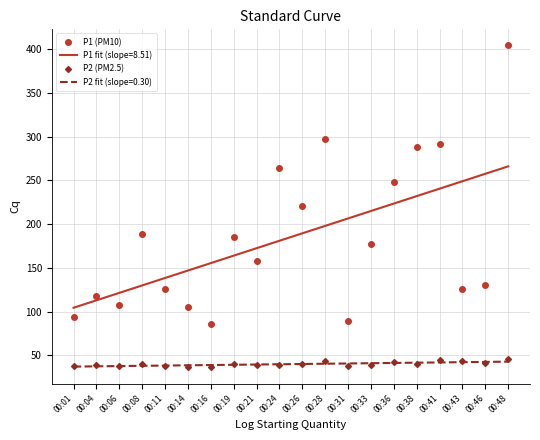

Is this an area chart (filled region under the line)?

No